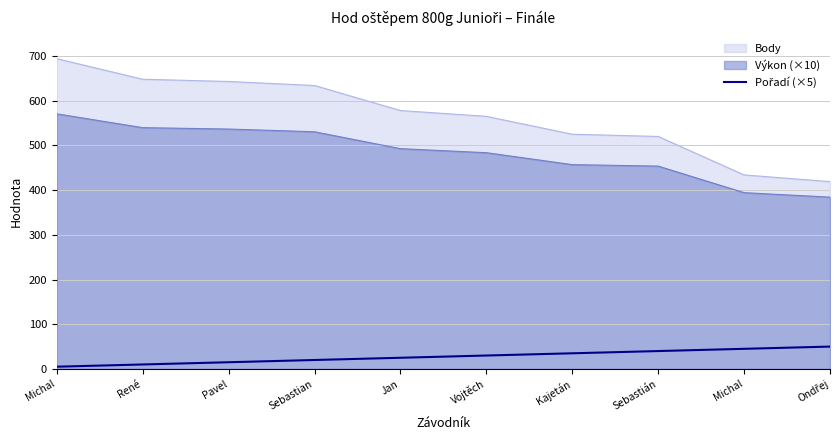

True or false: there are more than 1 points higher than both neighbors.

False